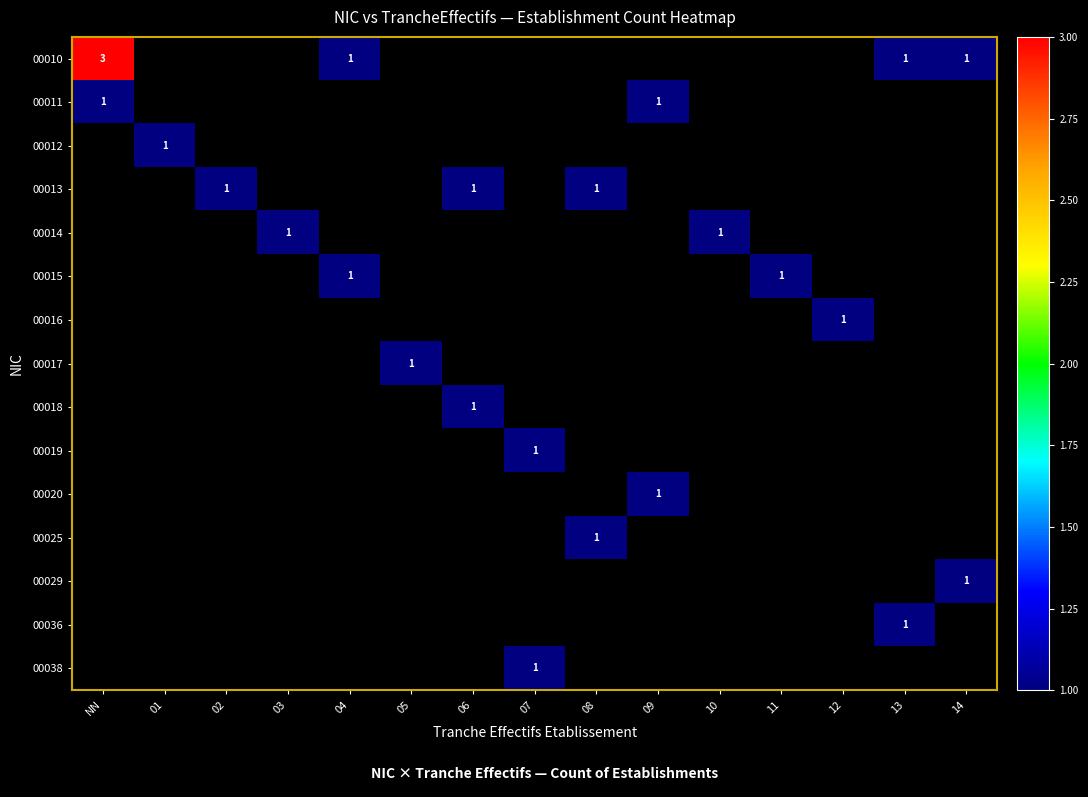

Is it true that 00014 equals 1 at 10?

True